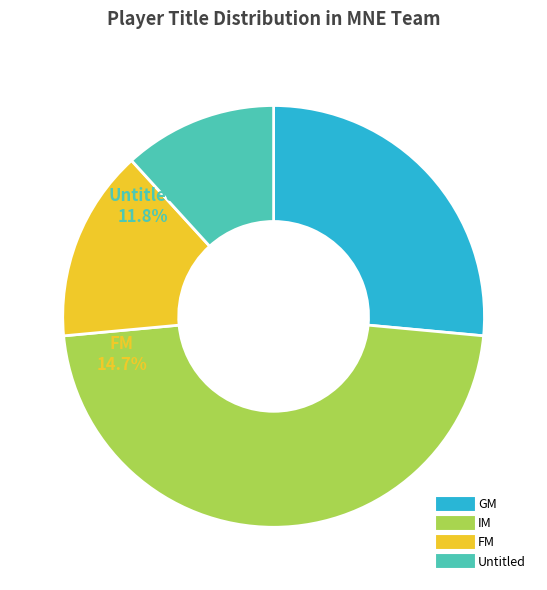

What is the total percentage of GM and ?

38.2%